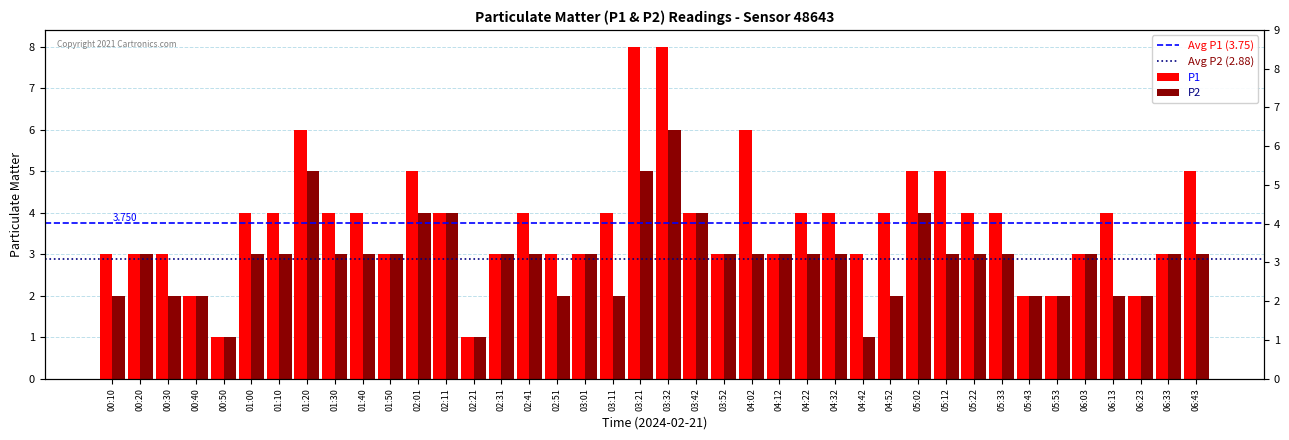

What is the lowest value of the P2 series?

1